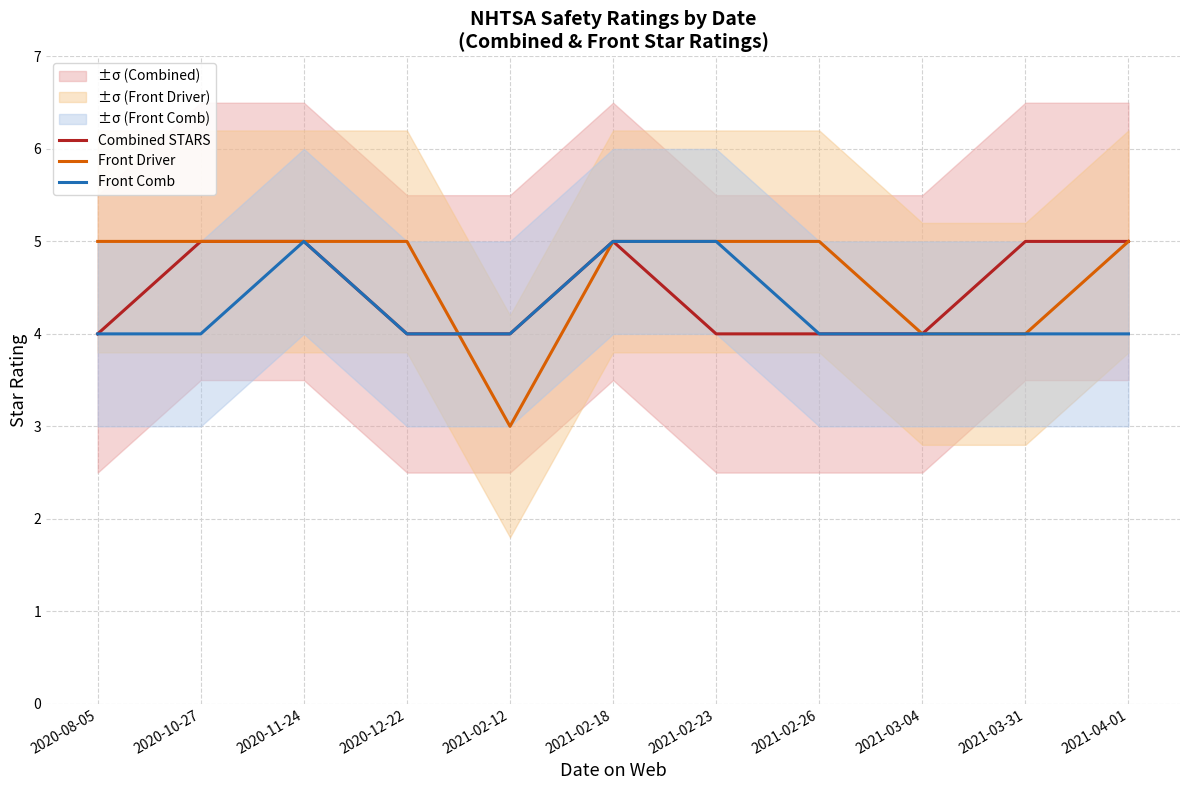

What is the label of the 9th point from the left?

2021-03-04